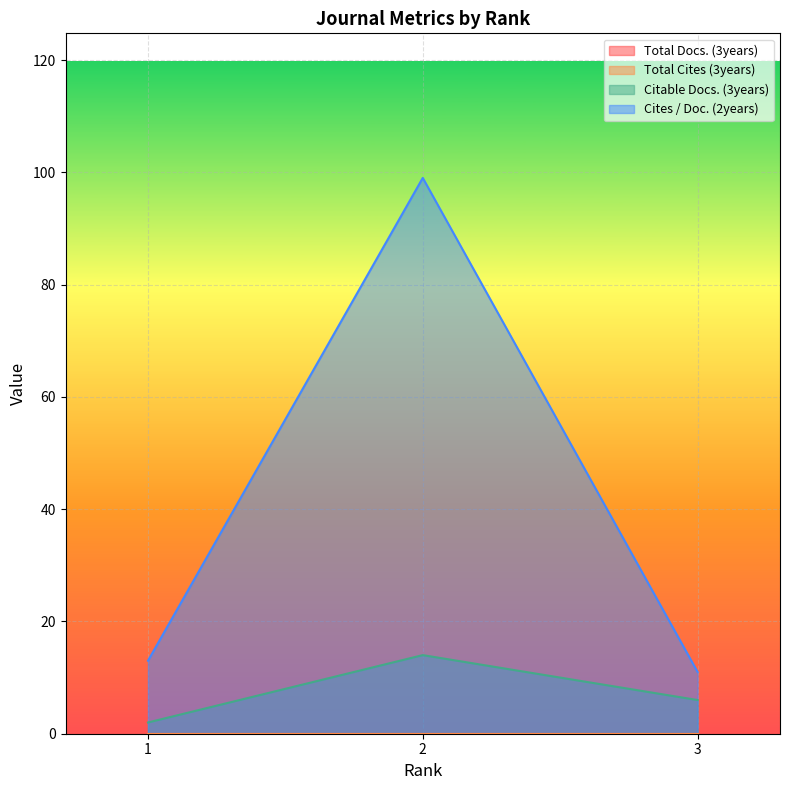

Does the chart display data point markers on the line(s)?

No